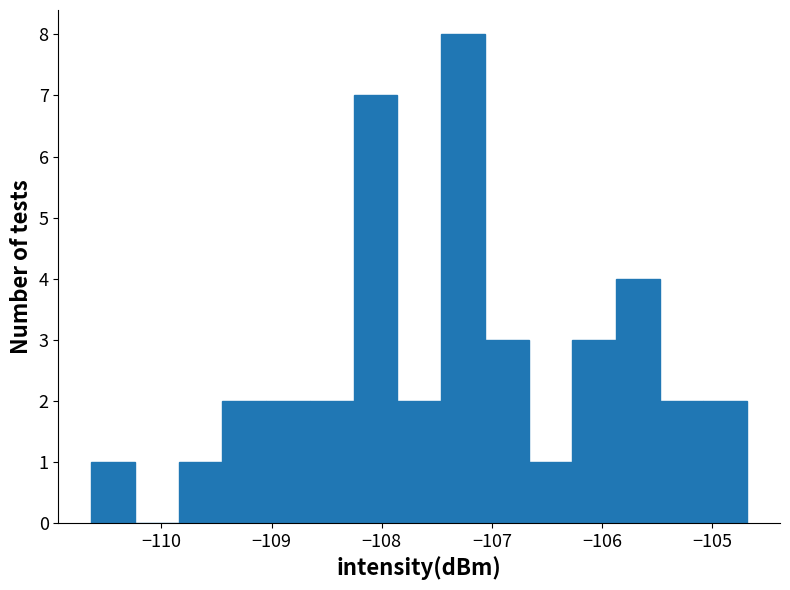

Around what value on the x-axis is the tallest bar? Give the approximate position of its centre, as read against the axis.

-107.3